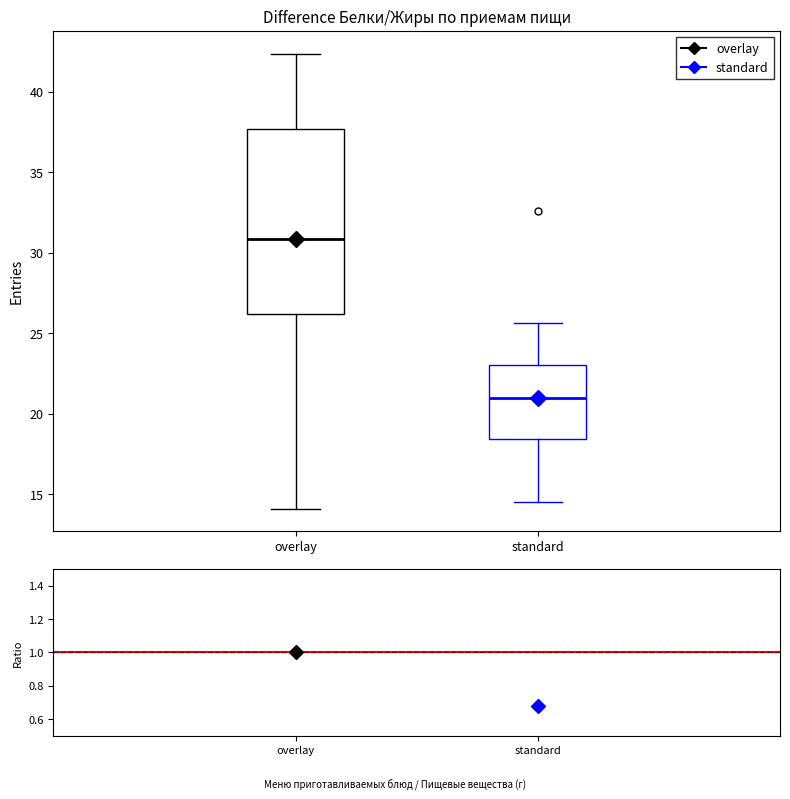

Reading left to right, read every box against the y-axis: the position of its median line, the range the box covers, and the ends of its whiskers. The values are not printed on the chart, so give them approximately, as read against the axis.

overlay: median 31.0, box 26.0 to 37.5, whiskers 14.0 to 42.5
standard: median 21.0, box 18.5 to 23.0, whiskers 14.5 to 25.5